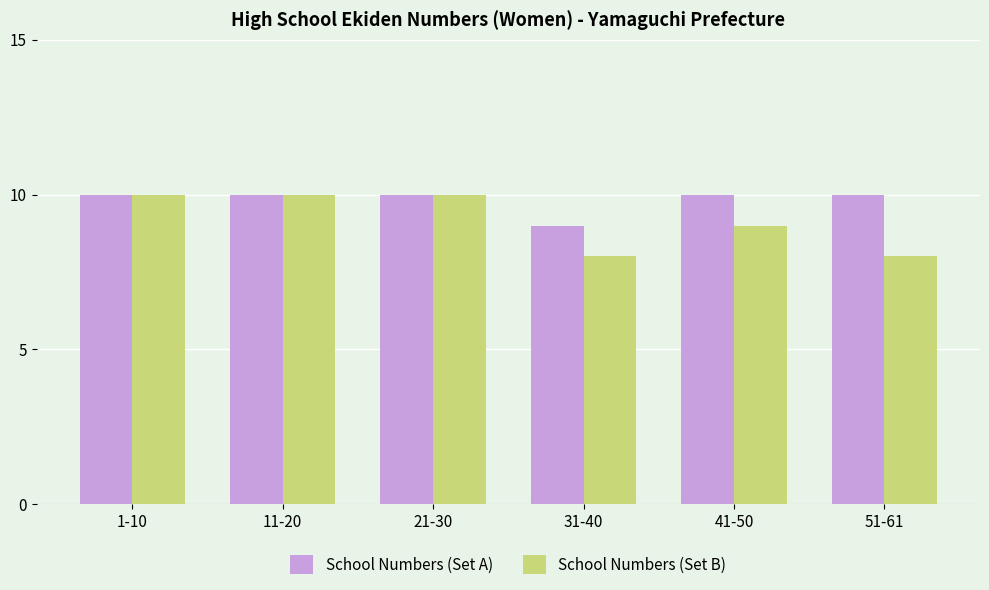

True or false: School Numbers (Set B) has a value of 3 at 11-20.

False